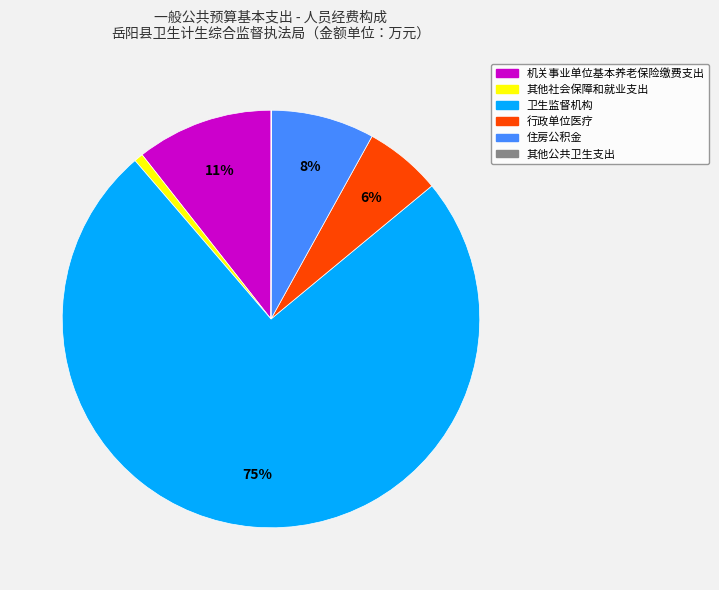

Is 卫生监督机构 the majority of the pie?

Yes